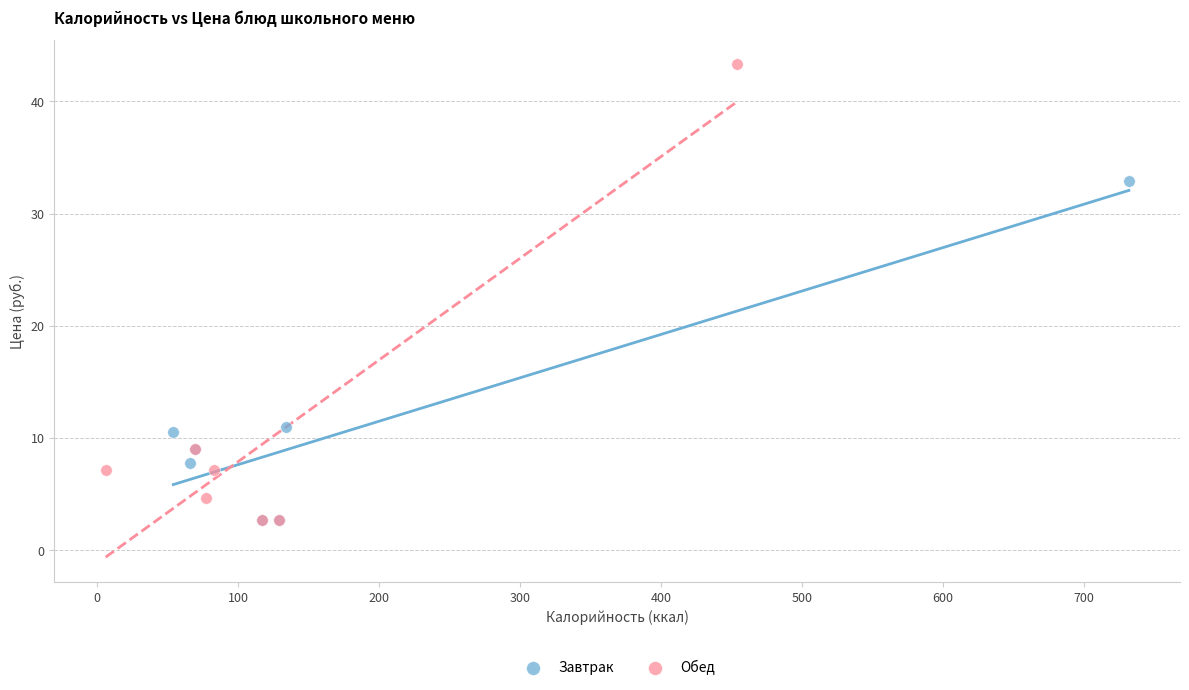

Which series reaches the maximum Y coordinate?

Обед